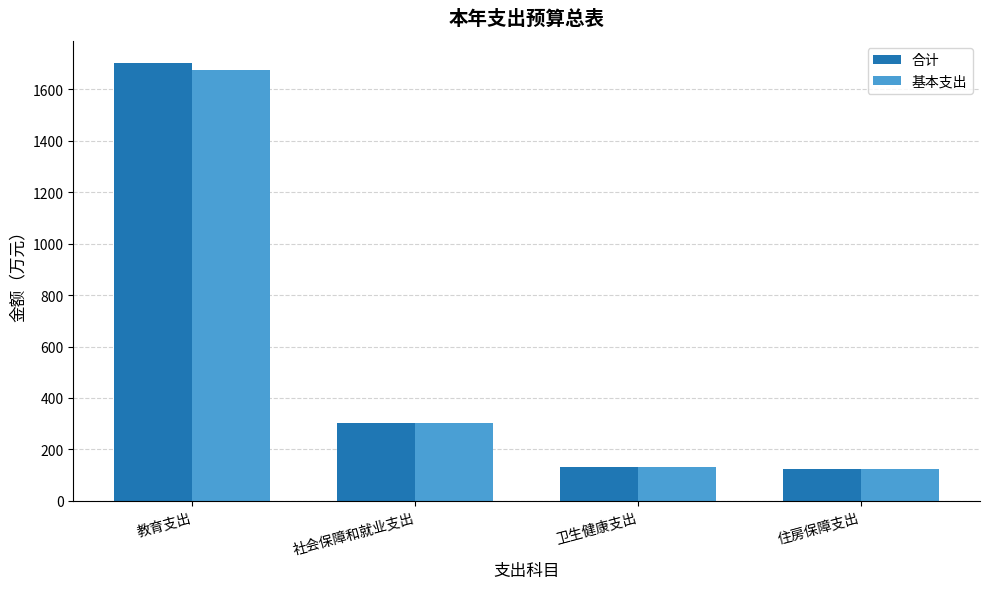

Which label corresponds to the largest value in the chart?

教育支出